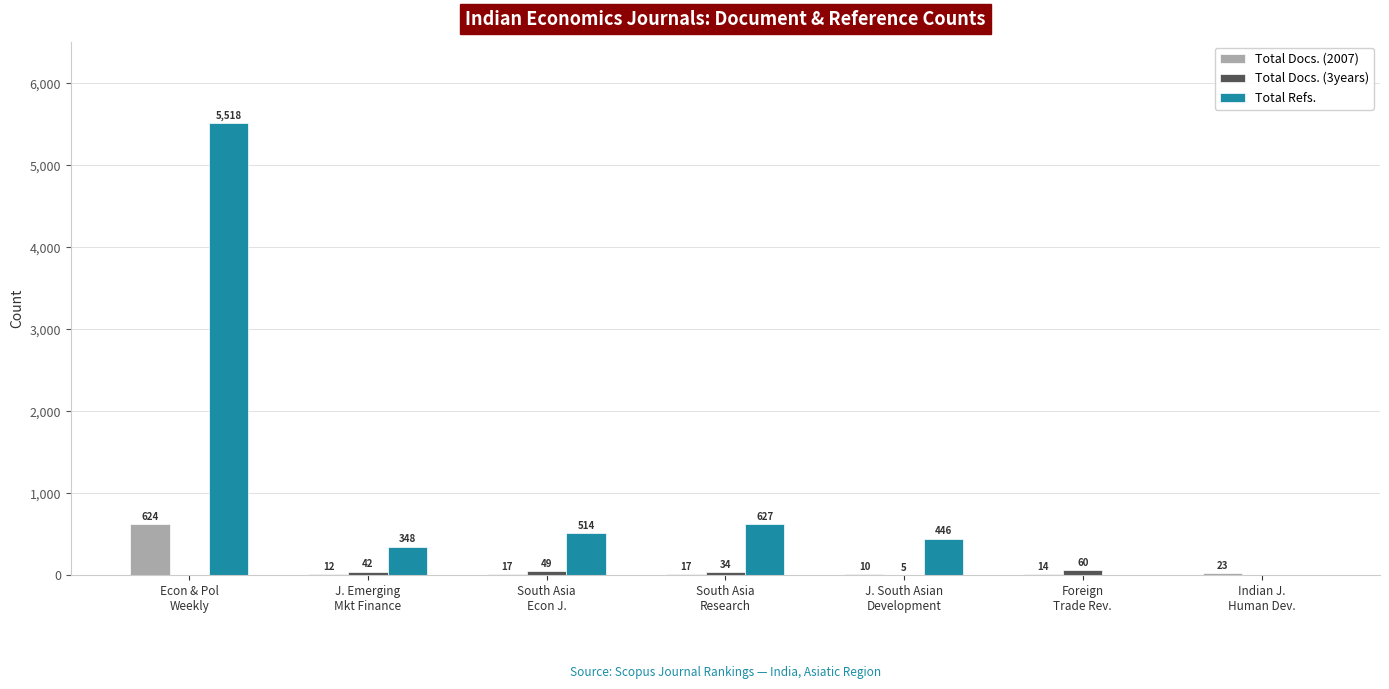

Which series has the largest total across all categories?

Total Refs.